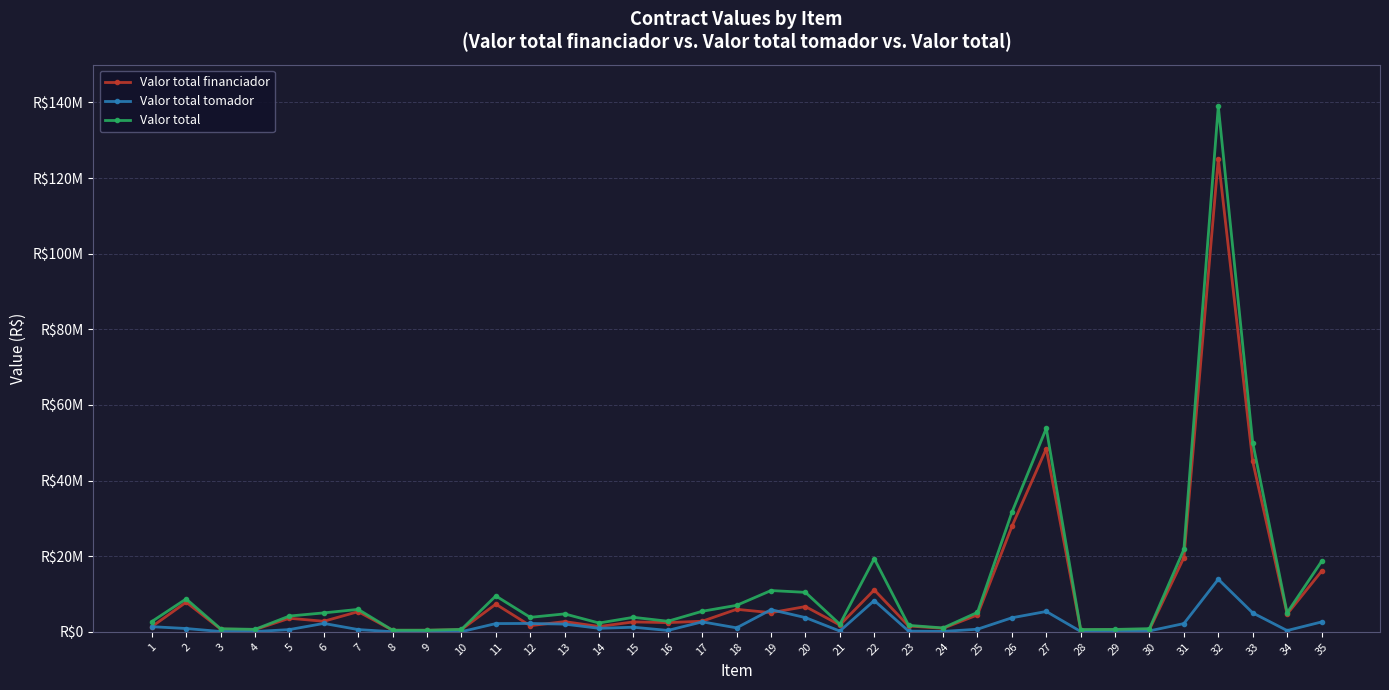

Reading right to left, transcribe all the data shown in this chart.

Valor total financiador: 35=16000000.0	34=4691606.3	33=45047805.1	32=125100000.0	31=19623523.2	30=600000.0	29=600000.0	28=500000.0	27=48432860.1	26=27866224.2	25=4459447.7	24=919722.8	23=1538793.0	22=11072165.3	21=1800000.0	20=6676023.6	19=5060367.9	18=5950000.0	17=2800000.0	16=2433161.7	15=2619018.0	14=1403444.5	13=2700000.0	12=1620000.0	11=7310477.0	10=600000.0	9=400000.0	8=400000.0	7=5336925.2	6=2787951.6	5=3581248.1	4=585687.6	3=729000.0	2=7831197.0	1=1350000.0
Valor total tomador: 35=2605566.8	34=331137.1	33=5005311.7	32=13900000.0	31=2180391.5	30=244619.4	29=31579.0	28=98297.8	27=5381428.9	26=3709265.9	25=686159.9	24=102191.4	23=170977.0	22=8275005.8	21=200000.0	20=3758723.7	19=5856848.5	18=1050000.0	17=2636326.9	16=361448.2	15=1213324.5	14=923824.5	13=2038041.2	12=2206987.6	11=2177187.8	10=31579.0	9=21052.6	8=21052.6	7=592991.7	6=2218214.6	5=587868.6	4=65076.4	3=81000.0	2=870133.0	1=1358270.5
Valor total: 35=18605566.8	34=5022743.4	33=50053116.8	32=139000000.0	31=21803914.6	30=844619.4	29=631578.9	28=598297.8	27=53814289.0	26=31575490.1	25=5145607.6	24=1021914.2	23=1709770.0	22=19347171.1	21=2000000.0	20=10434747.3	19=10917216.4	18=7000000.0	17=5436326.9	16=2794609.9	15=3832342.5	14=2327269.0	13=4738041.2	12=3826987.6	11=9487664.8	10=631578.9	9=421052.6	8=421052.6	7=5929916.9	6=5006166.2	5=4169116.8	4=650764.0	3=810000.0	2=8701330.0	1=2708270.5